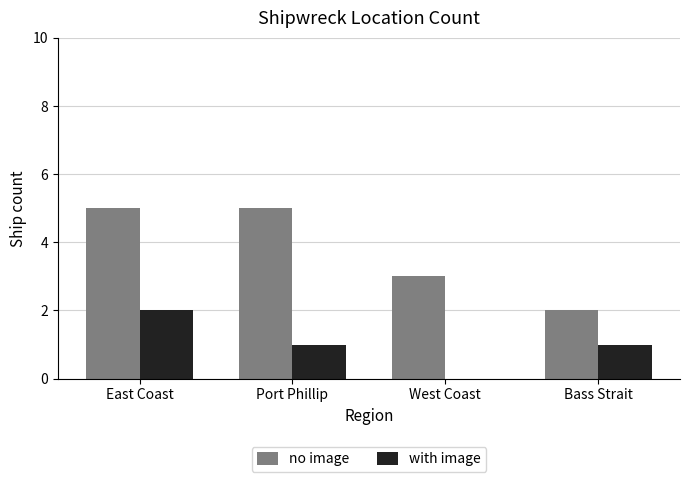

What value does the no image series have at West Coast?

3